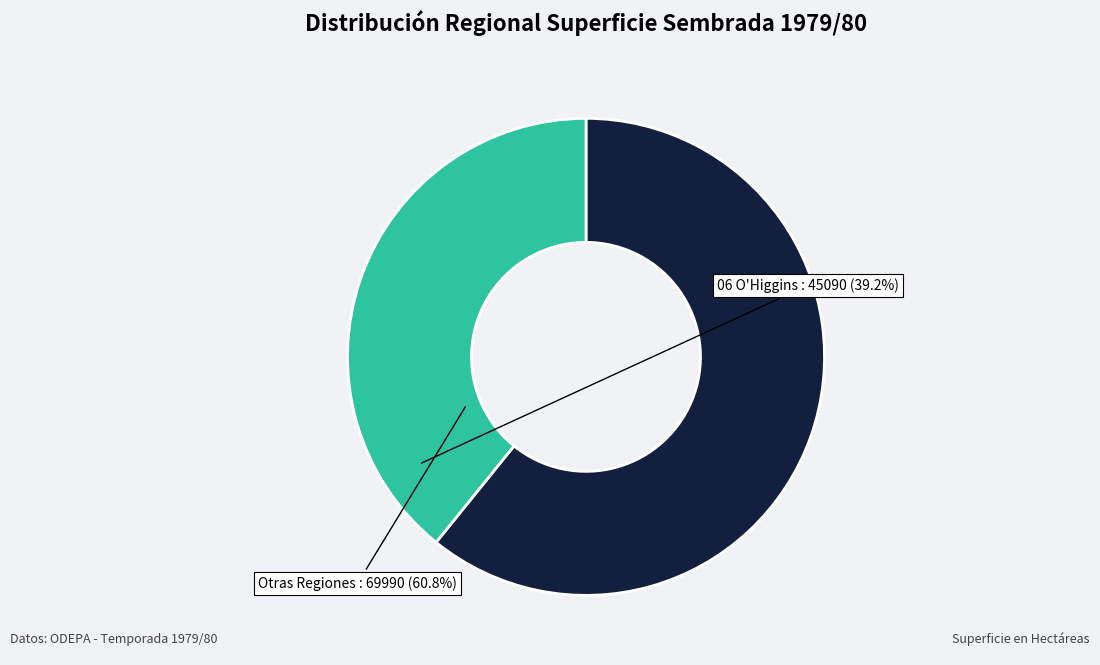

True or false: 06 O'Higgins accounts for 39% of the total.

True